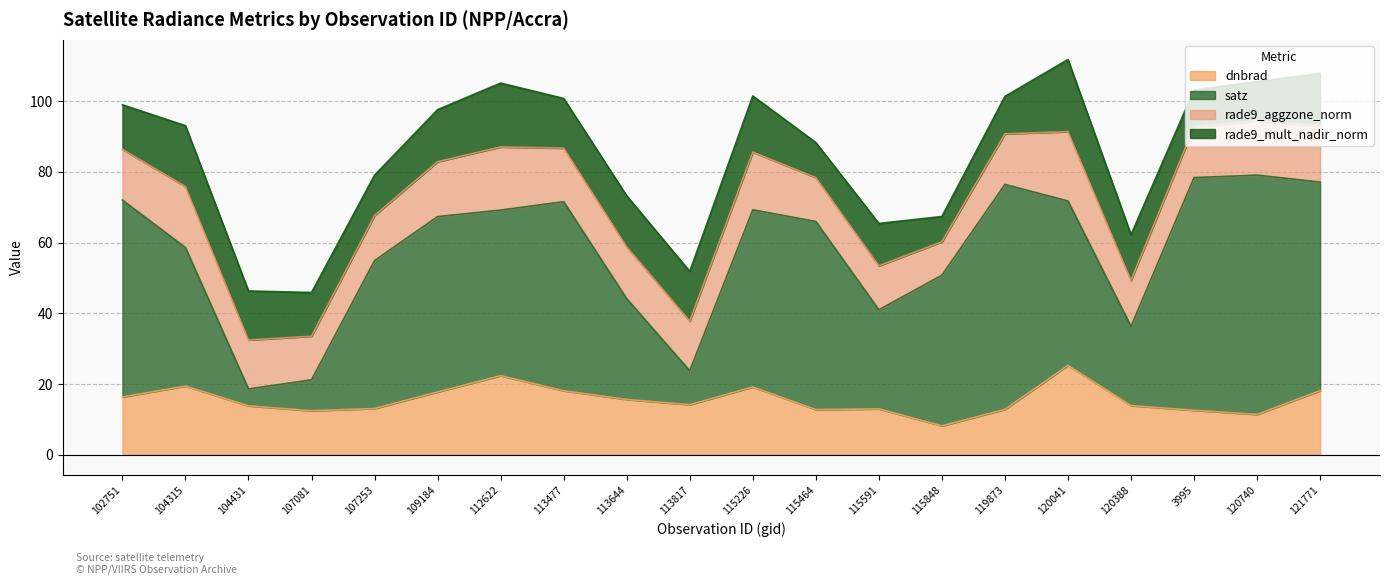

What is the difference between the rade9_mult_nadir_norm values at 112622 and 115591?

6.1